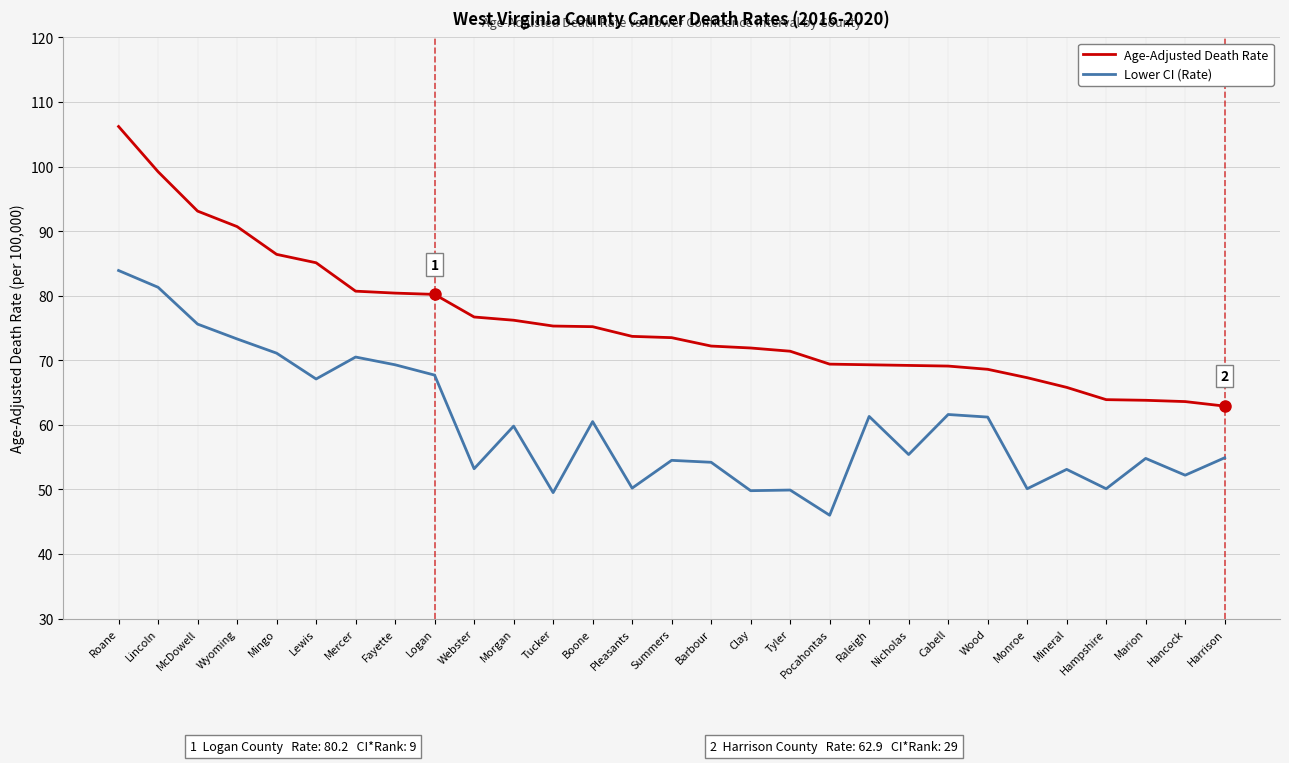

What is the maximum value for Age-Adjusted Death Rate?

106.2